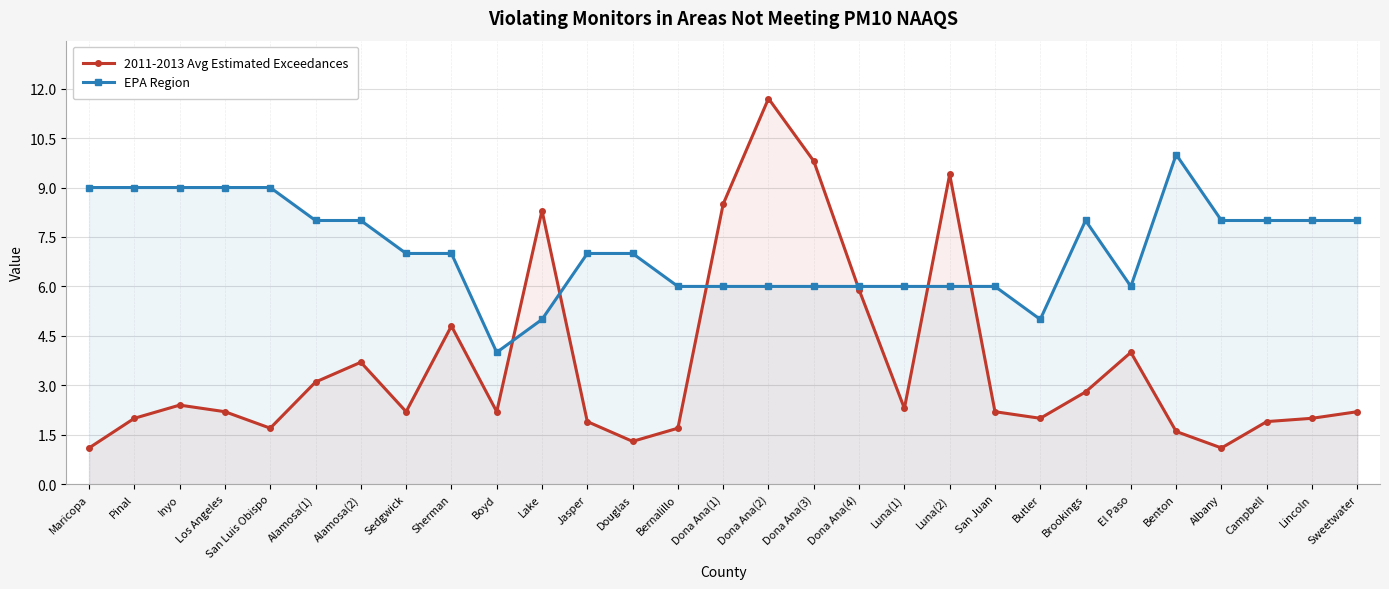

The EPA Region series shows 9.0 at Pinal. True or false?

True